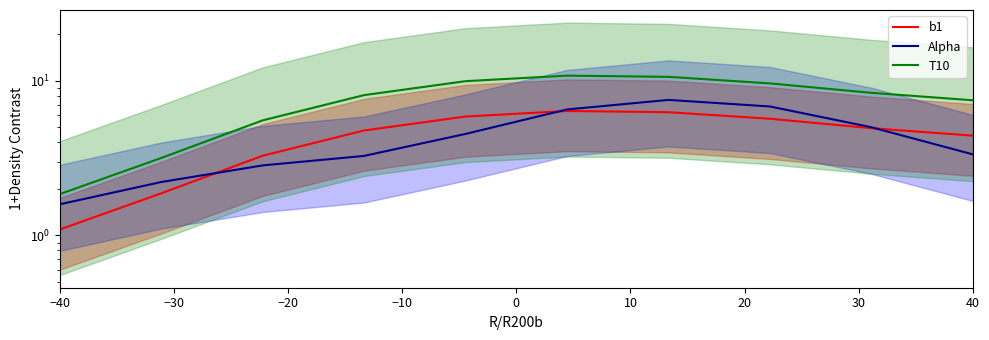

True or false: T10 and b1 intersect in this chart.

False